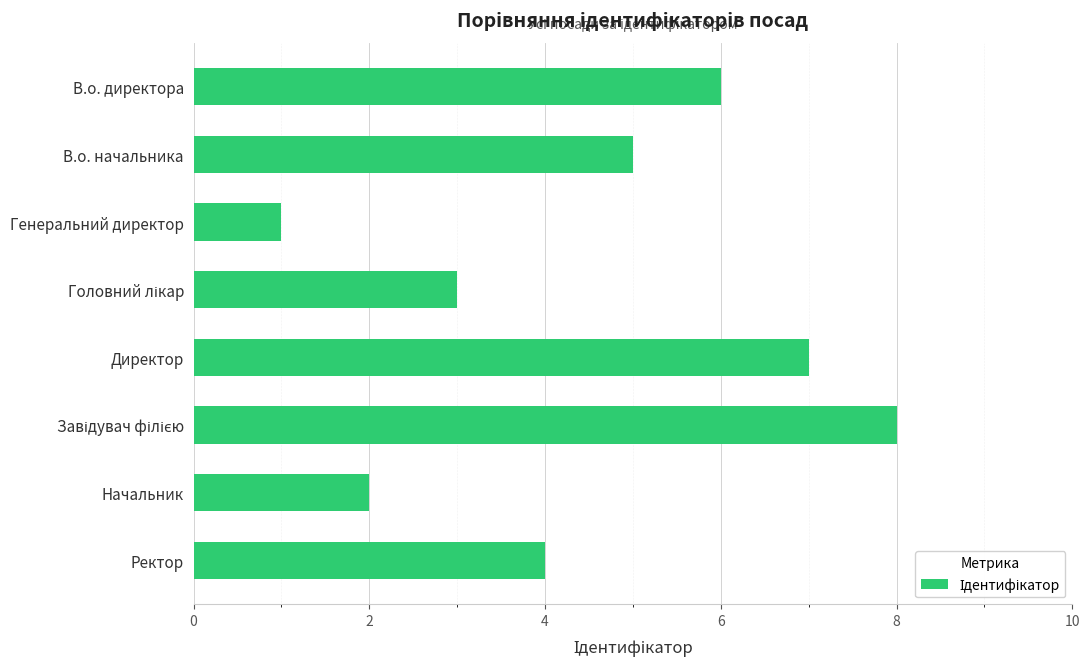

Read the value at В.о. начальника.

5